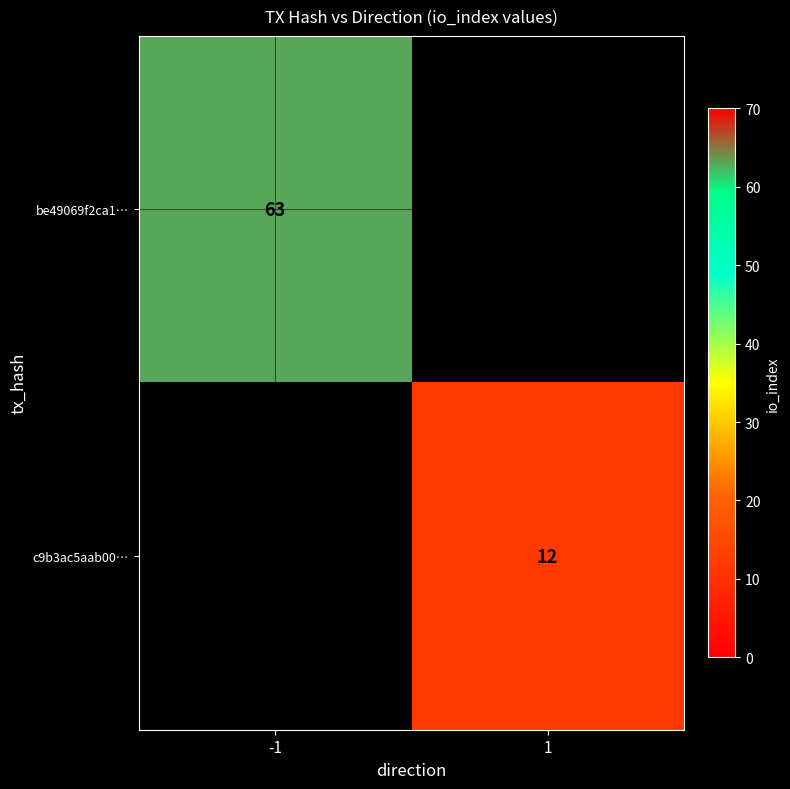

At how many categories does at least one series exceed 27?

1